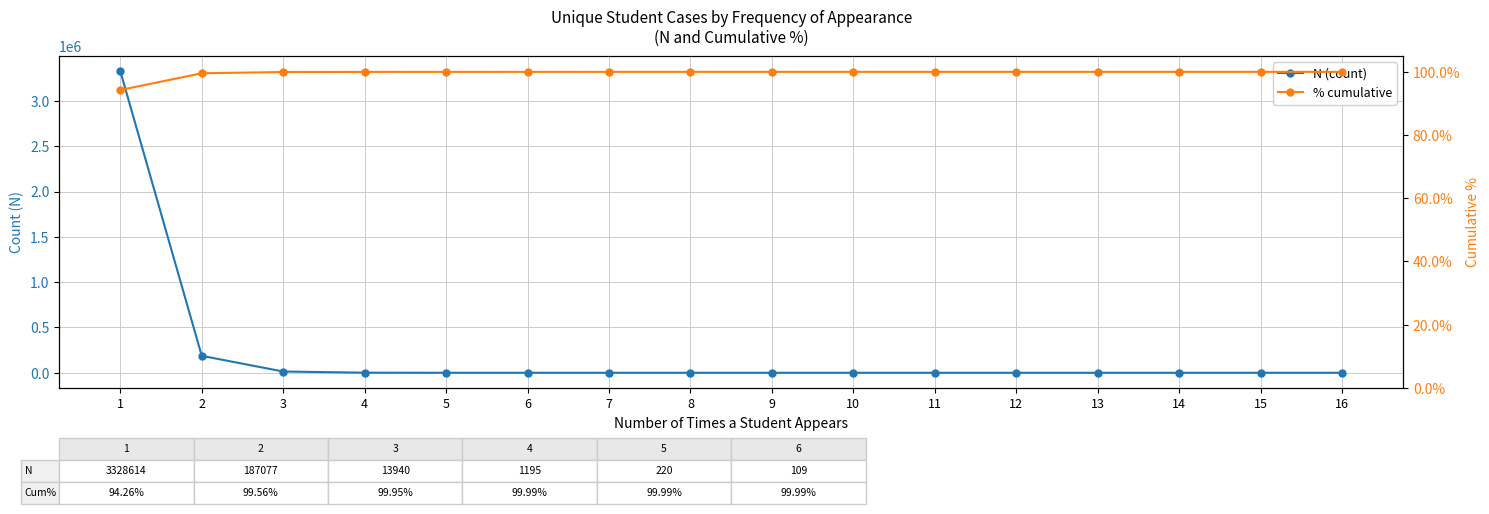

What is the minimum value for N (count)?

1.0